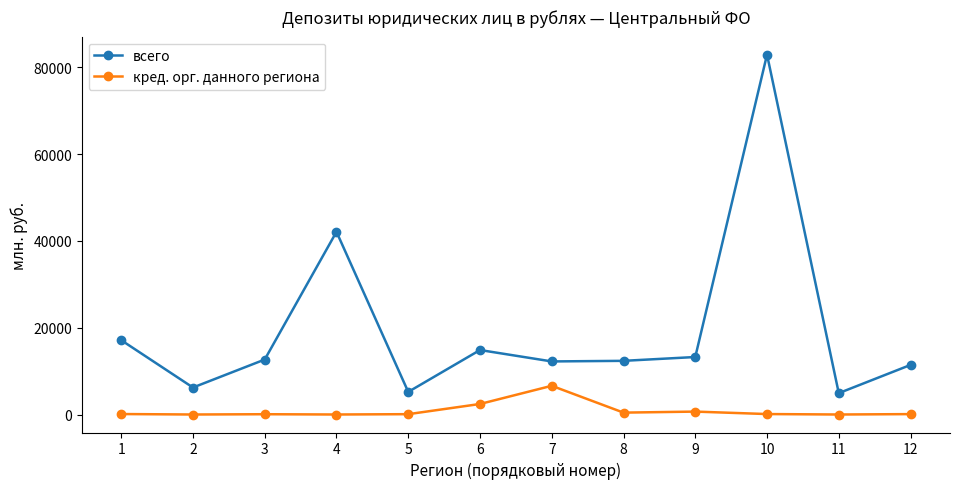

Is the value of кред. орг. данного региона at 2 greater than the value of всего at 3?

No